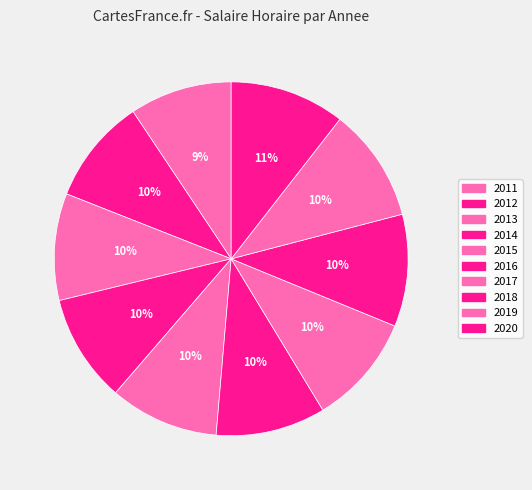

How many slices are in this pie chart?

10